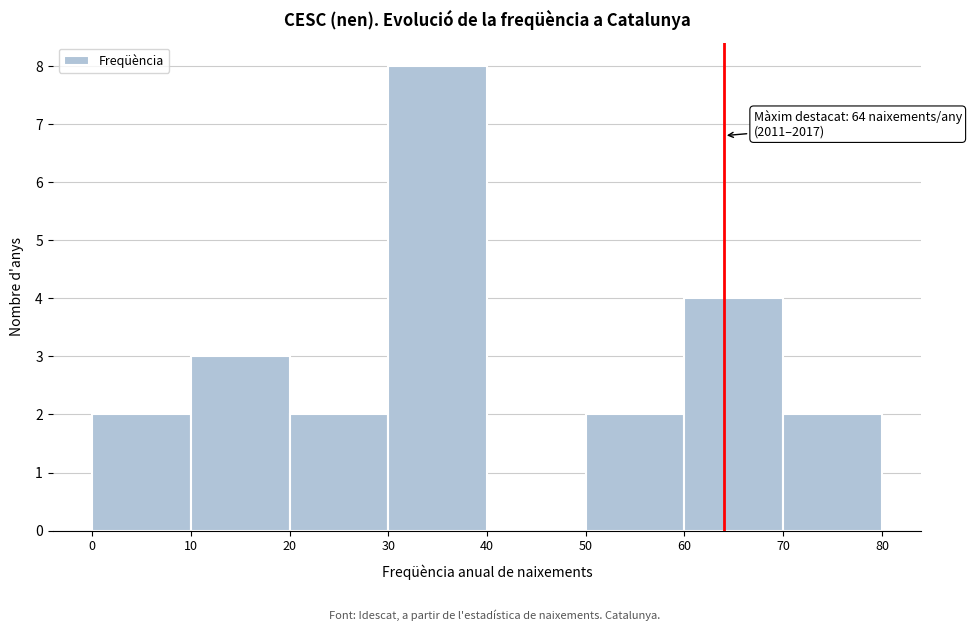

Which range on the x-axis has the tallest bar?

30 to 40